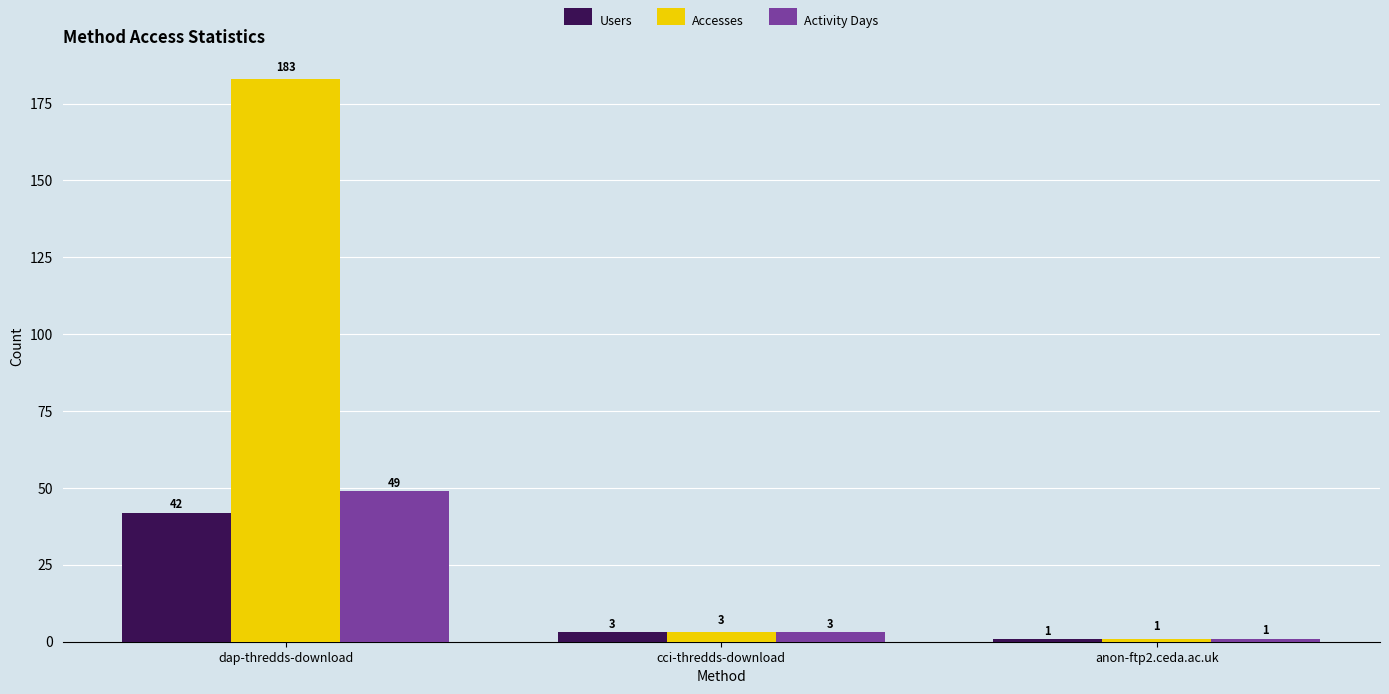

What is the label of the 2nd bar from the left?

cci-thredds-download